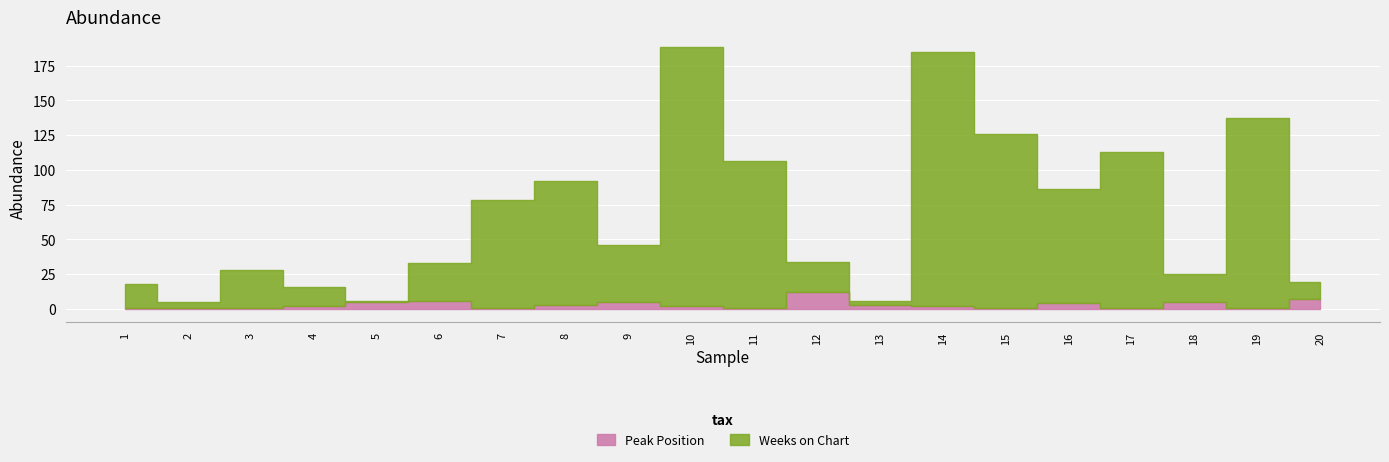

Which label corresponds to the largest value in the chart?

10